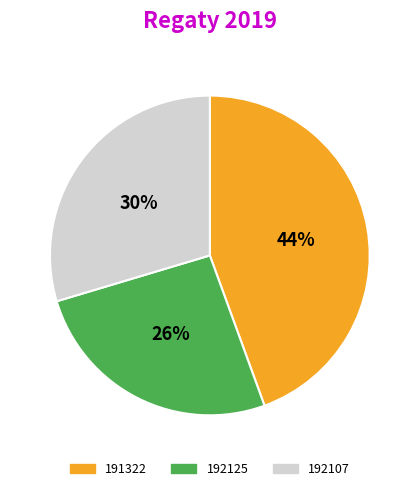

Is the sum of 192107 and 192125 greater than half?

Yes